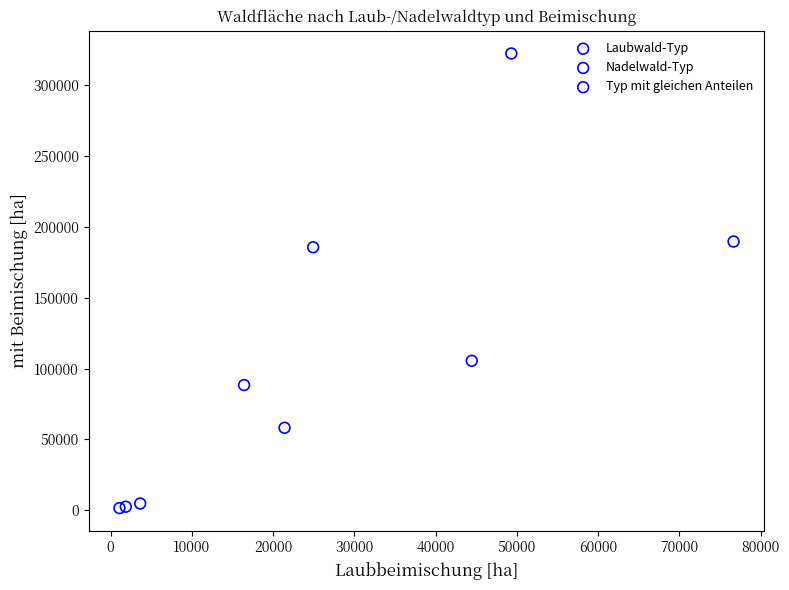

Which series has the largest Y range (max minus min)?

Nadelwald-Typ